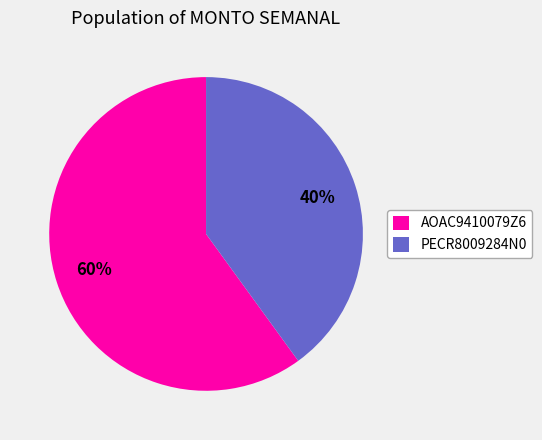

To the nearest percent, what is the combined percentage of AOAC9410079Z6 and PECR8009284N0?

100%